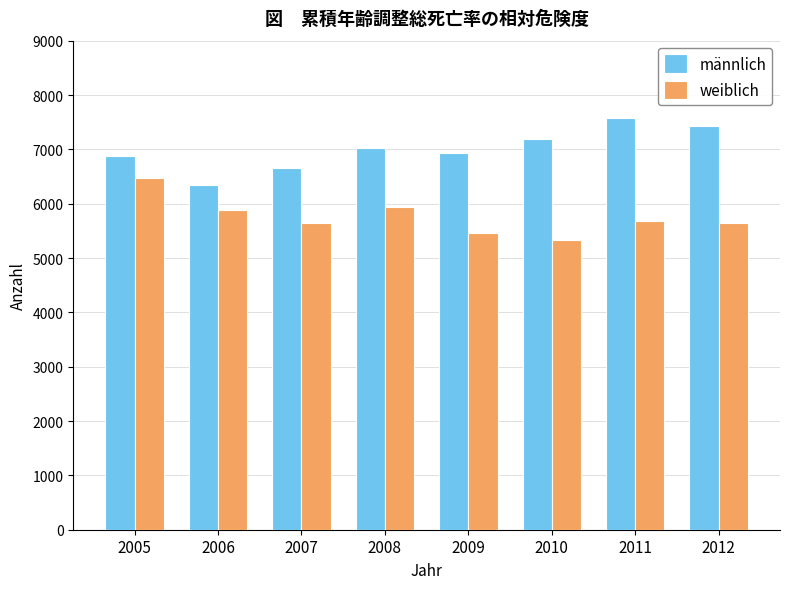

What is the lowest value of the weiblich series?

5335